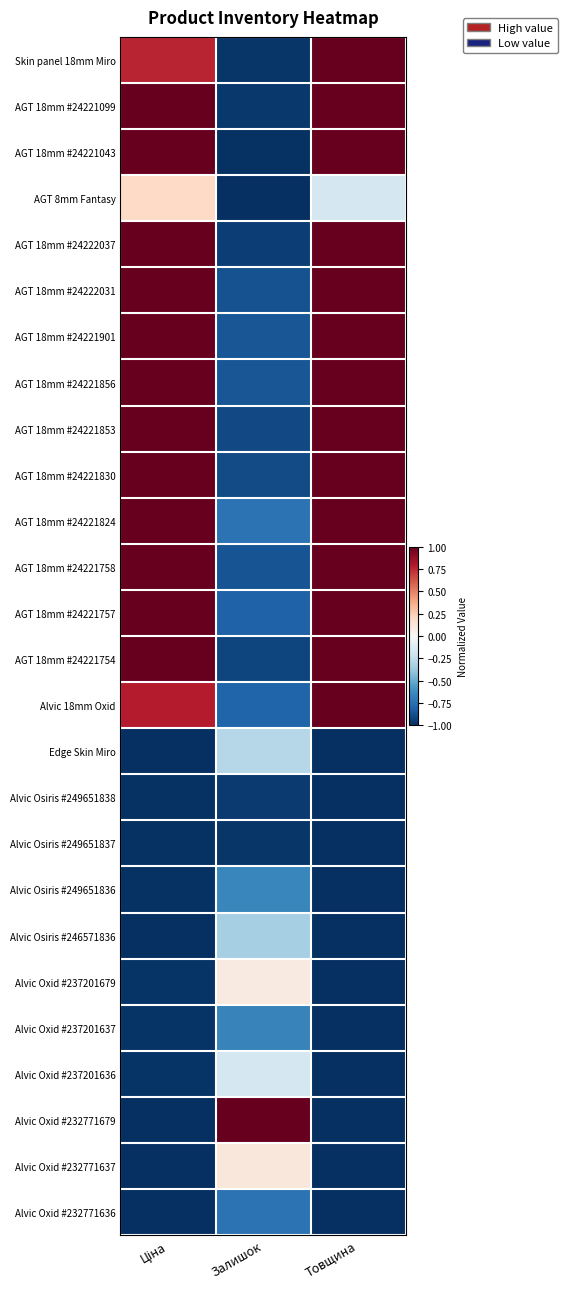

Reading left to right, what are all the values shown in this chart?

Skin panel 18mm Miro: Ціна=0.8	Залишок=-1.0	Товщина=1.0
AGT 18mm #24221099: Ціна=1.0	Залишок=-1.0	Товщина=1.0
AGT 18mm #24221043: Ціна=1.0	Залишок=-1.0	Товщина=1.0
AGT 8mm Fantasy: Ціна=0.2	Залишок=-1.0	Товщина=-0.2
AGT 18mm #24222037: Ціна=1.0	Залишок=-0.9	Товщина=1.0
AGT 18mm #24222031: Ціна=1.0	Залишок=-0.9	Товщина=1.0
AGT 18mm #24221901: Ціна=1.0	Залишок=-0.9	Товщина=1.0
AGT 18mm #24221856: Ціна=1.0	Залишок=-0.9	Товщина=1.0
AGT 18mm #24221853: Ціна=1.0	Залишок=-0.9	Товщина=1.0
AGT 18mm #24221830: Ціна=1.0	Залишок=-0.9	Товщина=1.0
AGT 18mm #24221824: Ціна=1.0	Залишок=-0.7	Товщина=1.0
AGT 18mm #24221758: Ціна=1.0	Залишок=-0.9	Товщина=1.0
AGT 18mm #24221757: Ціна=1.0	Залишок=-0.8	Товщина=1.0
AGT 18mm #24221754: Ціна=1.0	Залишок=-0.9	Товщина=1.0
Alvic 18mm Oxid: Ціна=0.8	Залишок=-0.8	Товщина=1.0
Edge Skin Miro: Ціна=-1.0	Залишок=-0.3	Товщина=-1.0
Alvic Osiris #249651838: Ціна=-1.0	Залишок=-1.0	Товщина=-1.0
Alvic Osiris #249651837: Ціна=-1.0	Залишок=-1.0	Товщина=-1.0
Alvic Osiris #249651836: Ціна=-1.0	Залишок=-0.7	Товщина=-1.0
Alvic Osiris #246571836: Ціна=-1.0	Залишок=-0.3	Товщина=-1.0
Alvic Oxid #237201679: Ціна=-1.0	Залишок=0.1	Товщина=-1.0
Alvic Oxid #237201637: Ціна=-1.0	Залишок=-0.7	Товщина=-1.0
Alvic Oxid #237201636: Ціна=-1.0	Залишок=-0.2	Товщина=-1.0
Alvic Oxid #232771679: Ціна=-1.0	Залишок=1.0	Товщина=-1.0
Alvic Oxid #232771637: Ціна=-1.0	Залишок=0.1	Товщина=-1.0
Alvic Oxid #232771636: Ціна=-1.0	Залишок=-0.7	Товщина=-1.0